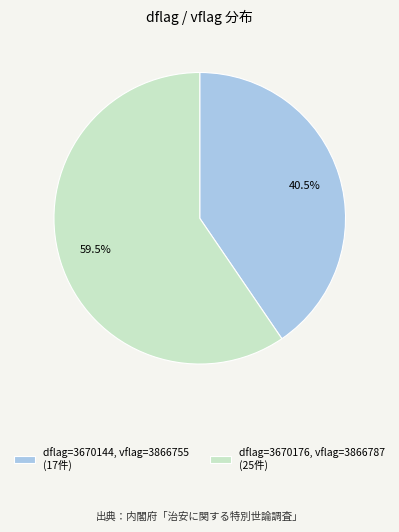

Which category has the biggest portion of the pie?

dflag=3670176, vflag=3866787 (25件)